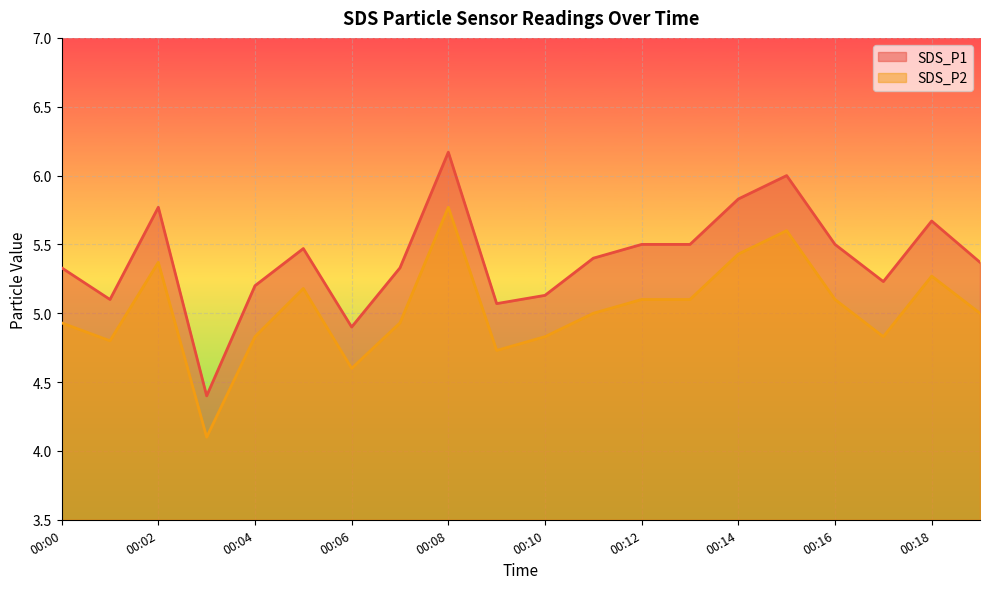

At which label is SDS_P1 closest to 5?

00:09